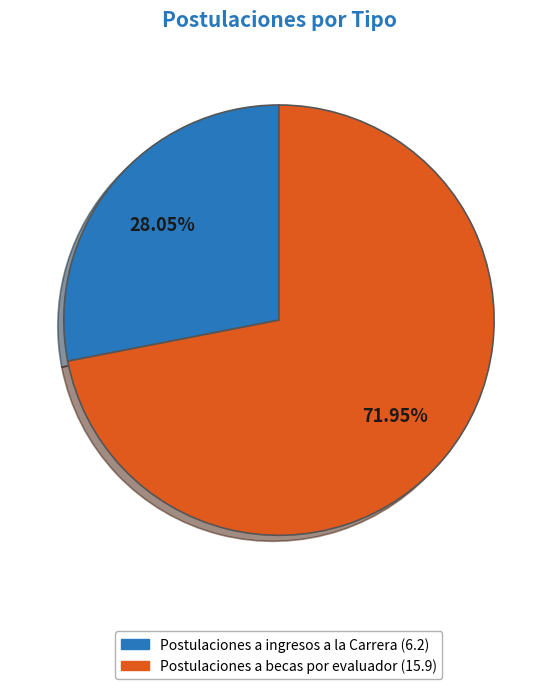

Approximately how many times larger is the value at Postulaciones a ingresos a la Carrera compared to Postulaciones a becas por evaluador?

0.4